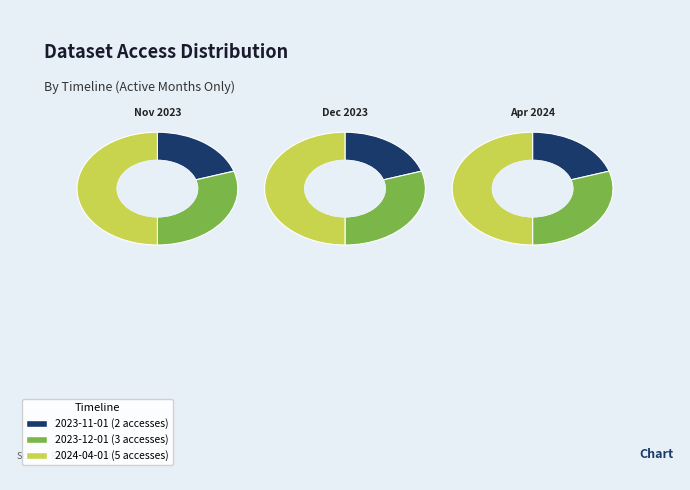

Rank the categories by value from highest to lowest.

2024-04-01, 2023-12-01, 2023-11-01